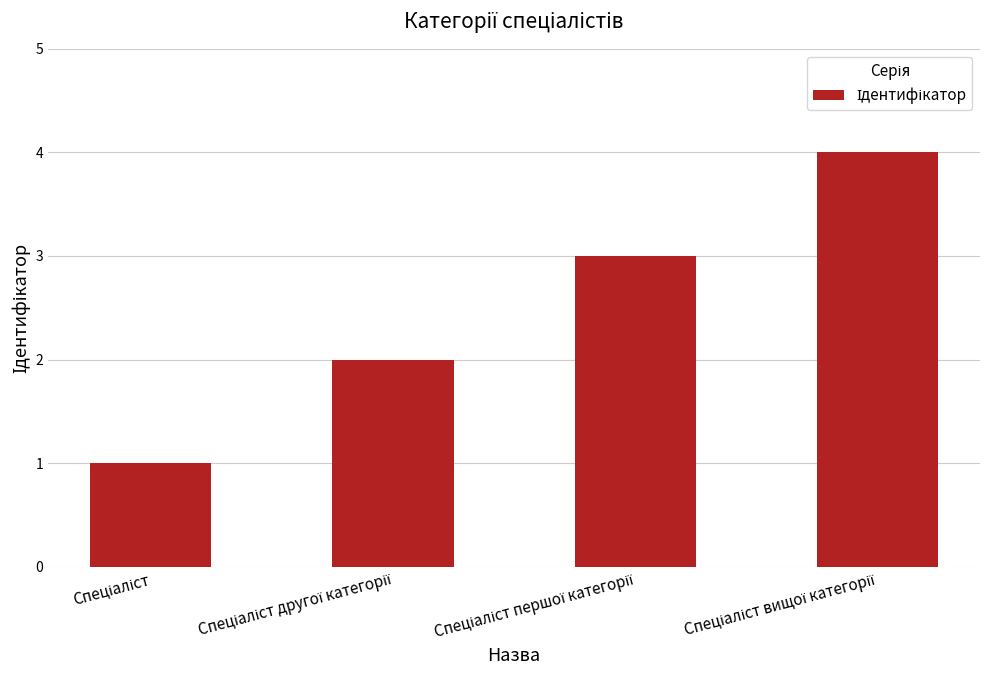

What is the sum of all values?

10